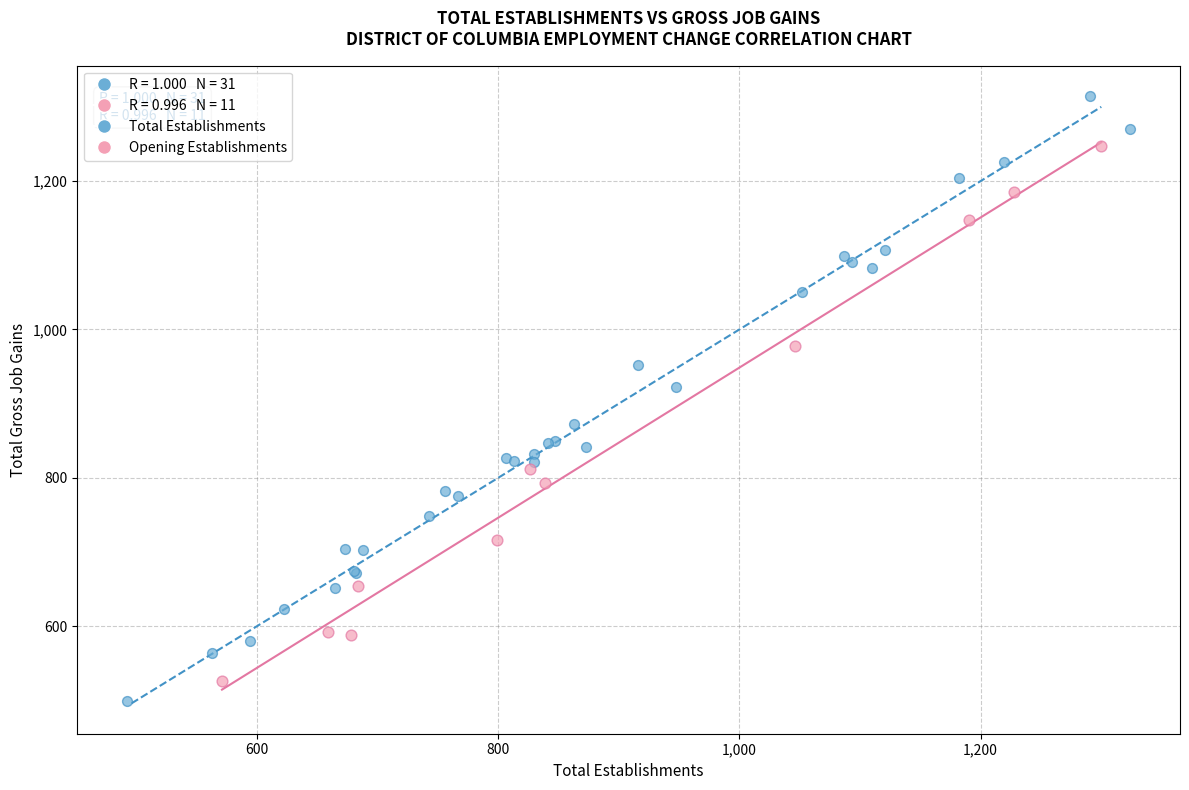

Which series has the largest Y range (max minus min)?

Total Establishments